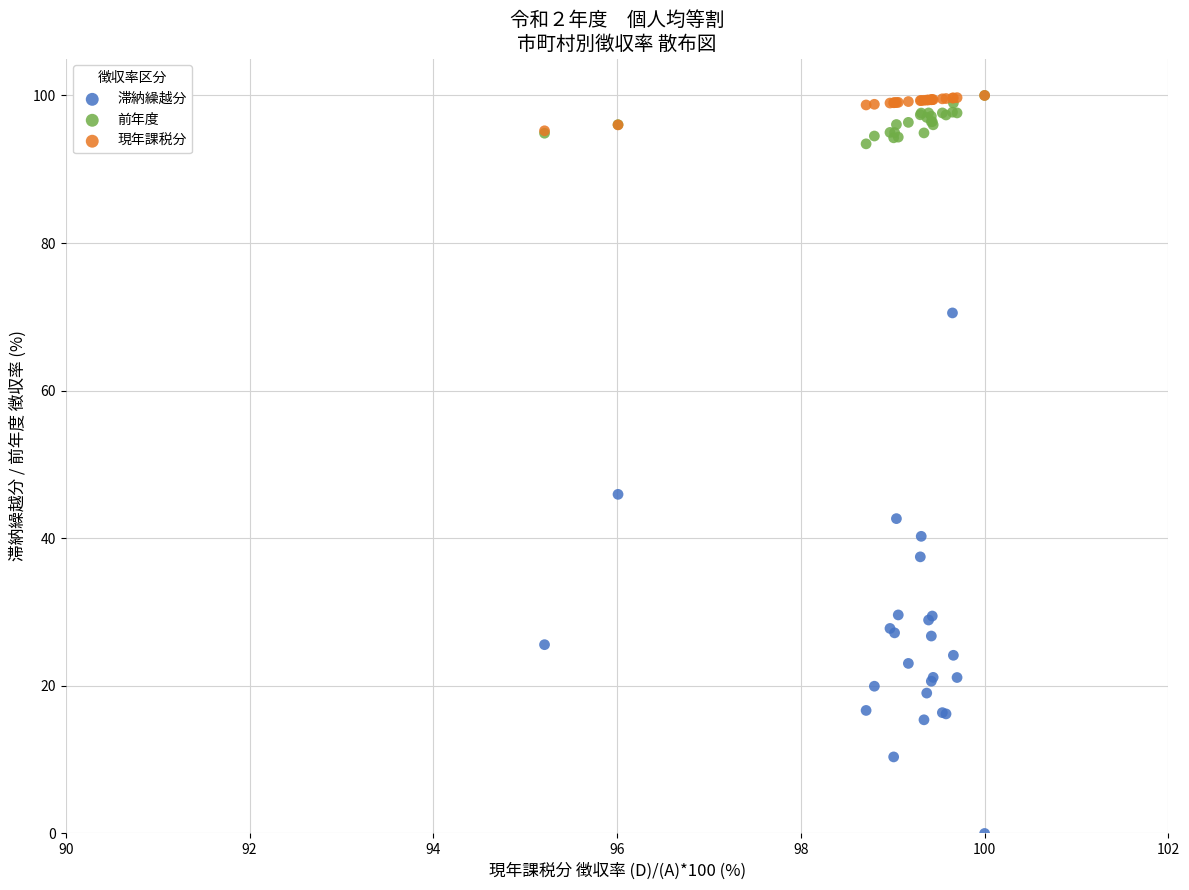

What are all the series names shown in the legend?

滞納繰越分, 前年度, 現年課税分